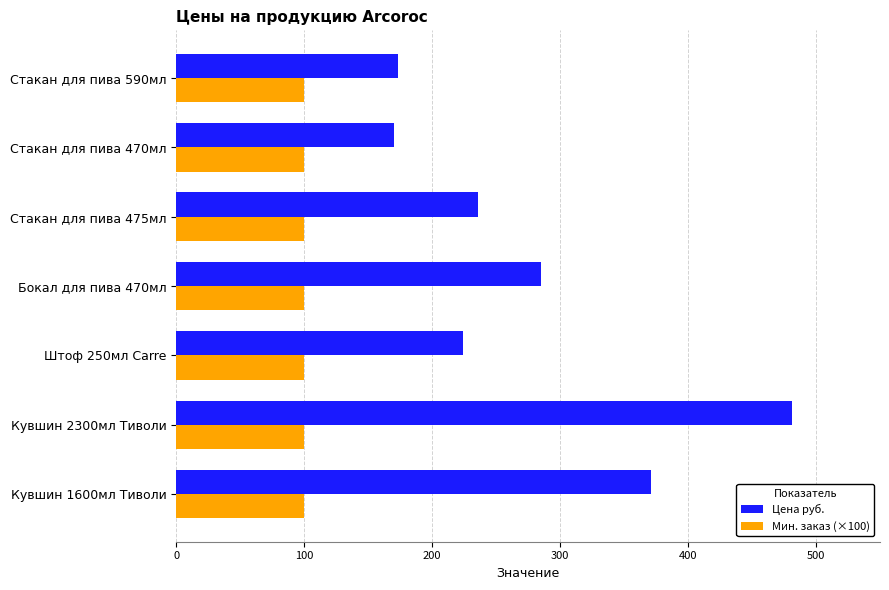

The Мин. заказ (×100) series shows 27.6 at Бокал для пива 470мл. True or false?

False